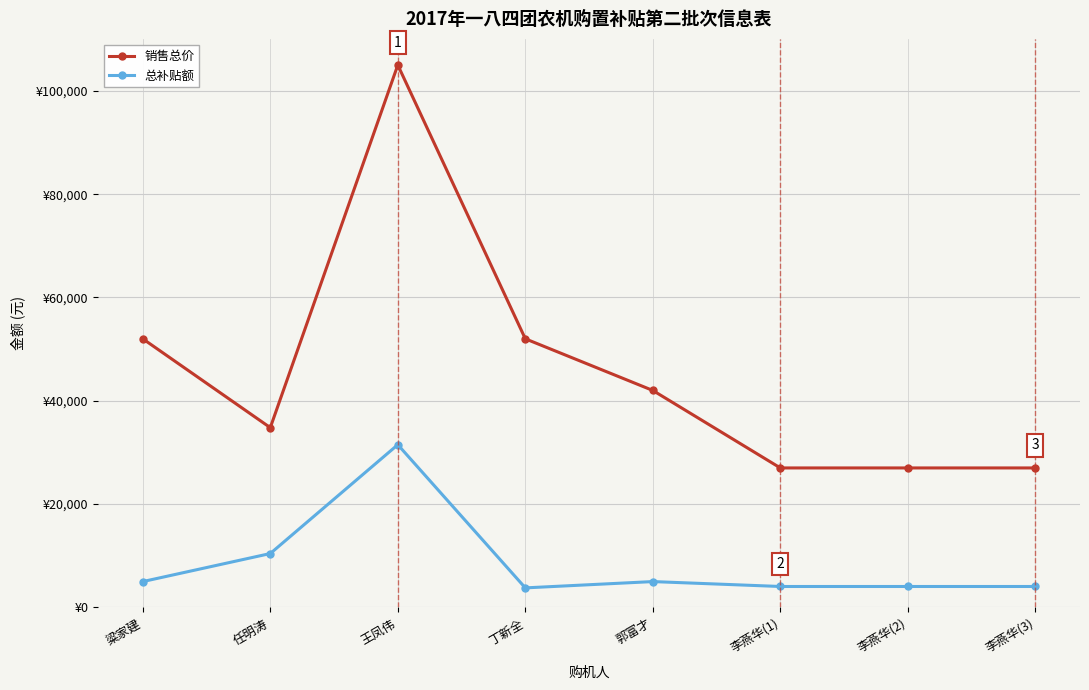

What are all the series names shown in the legend?

销售总价, 总补贴额